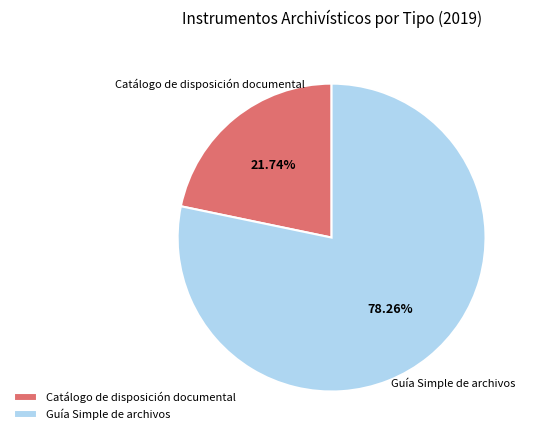

Is there a majority slice in this chart?

Yes